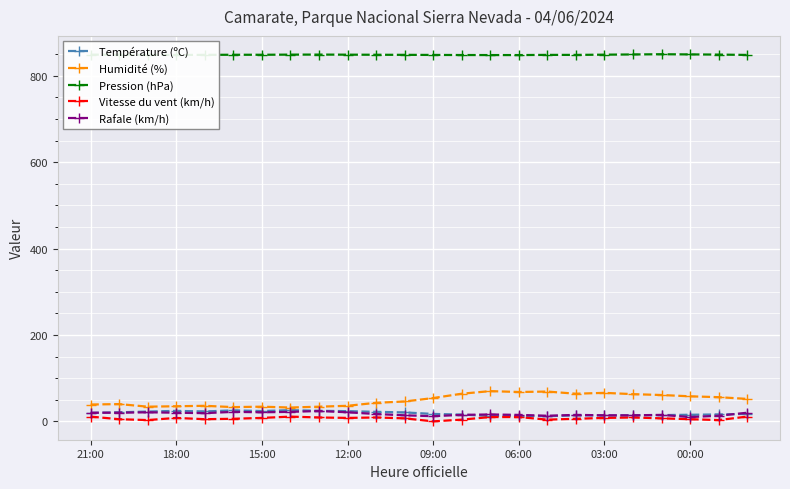

What is the maximum value for Pression (hPa)?

849.9